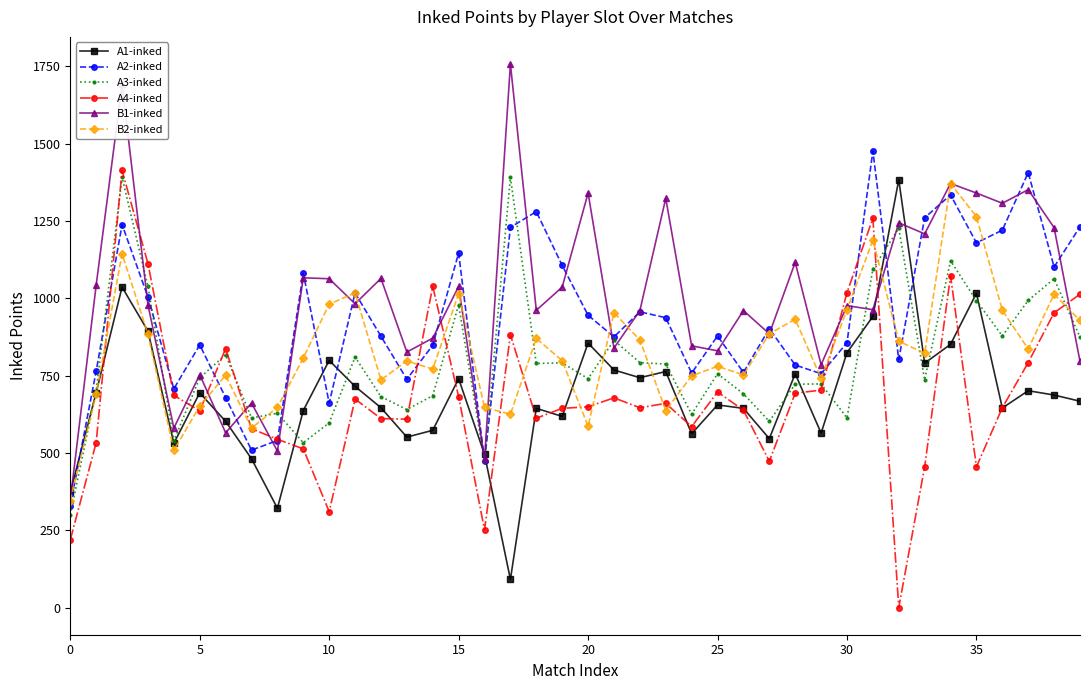

True or false: A4-inked has more than 1 points higher than both neighbors.

True